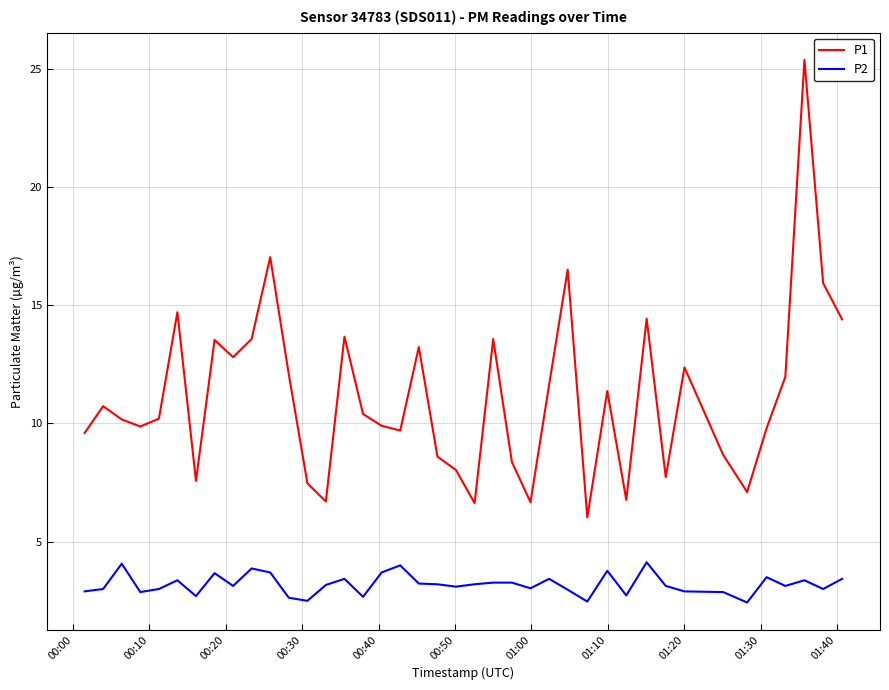

True or false: P2 and P1 intersect in this chart.

False